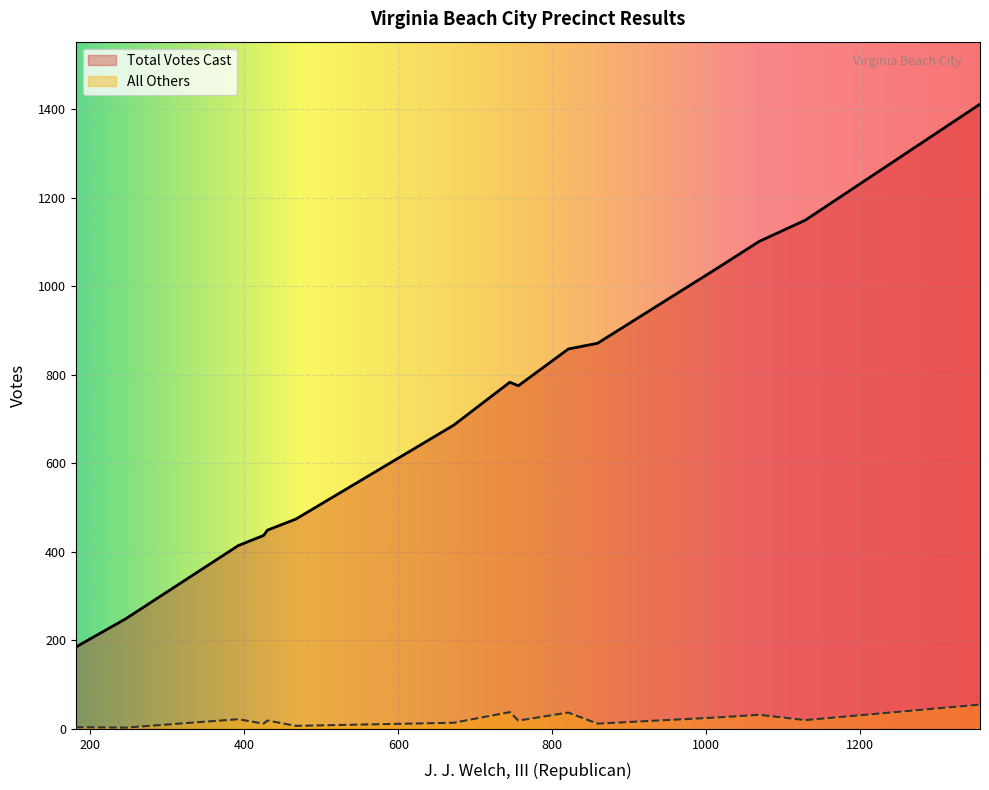

What is the maximum value shown in the chart?

1411